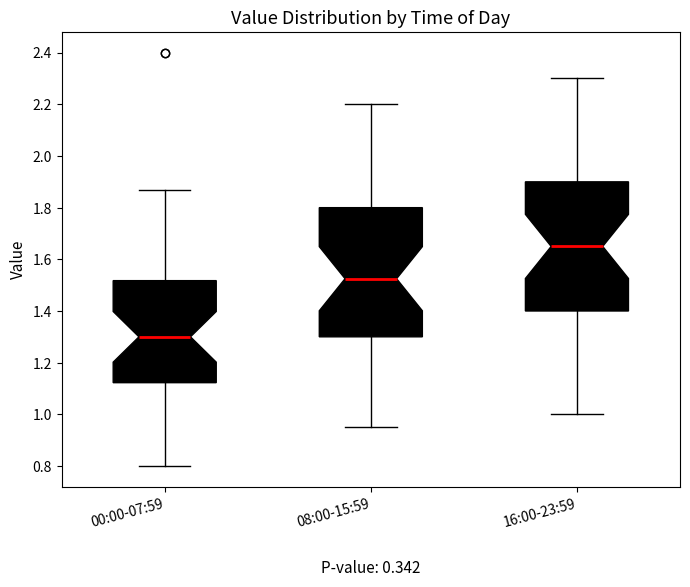

Where is the upper edge of the box for 00:00-07:59 on the y-axis? The values are not printed on the chart, so give them approximately, as read against the axis.

1.52